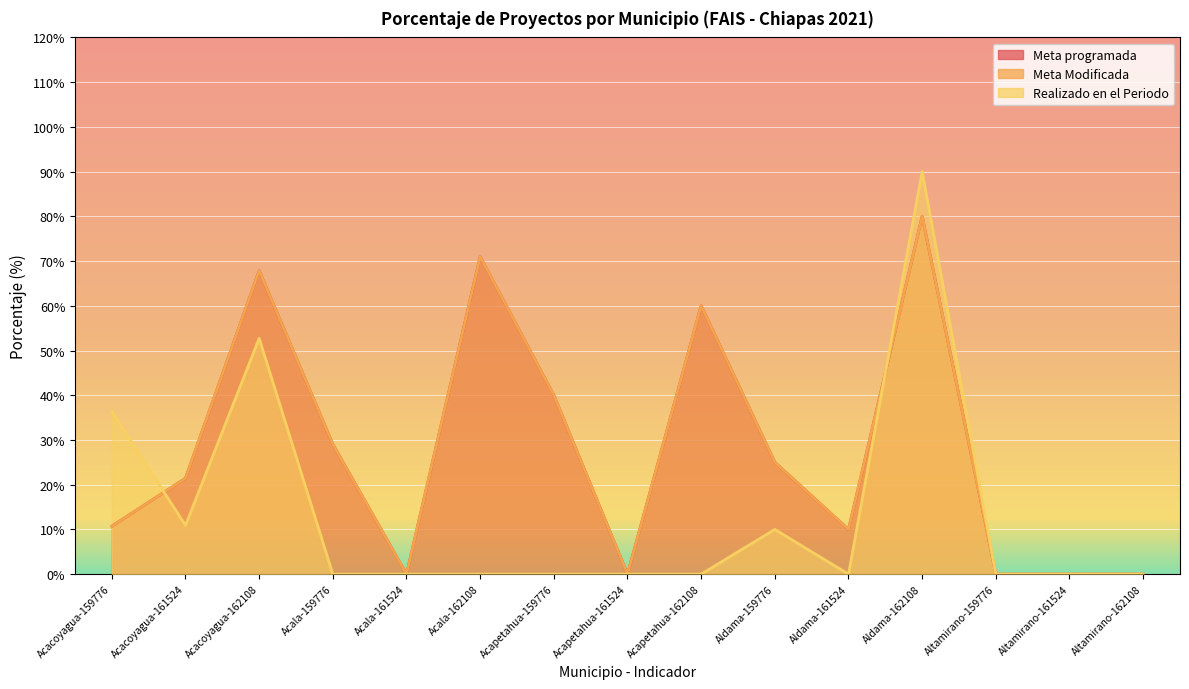

What is the difference between the maximum and second lowest values in the Meta Modificada series?

80.0